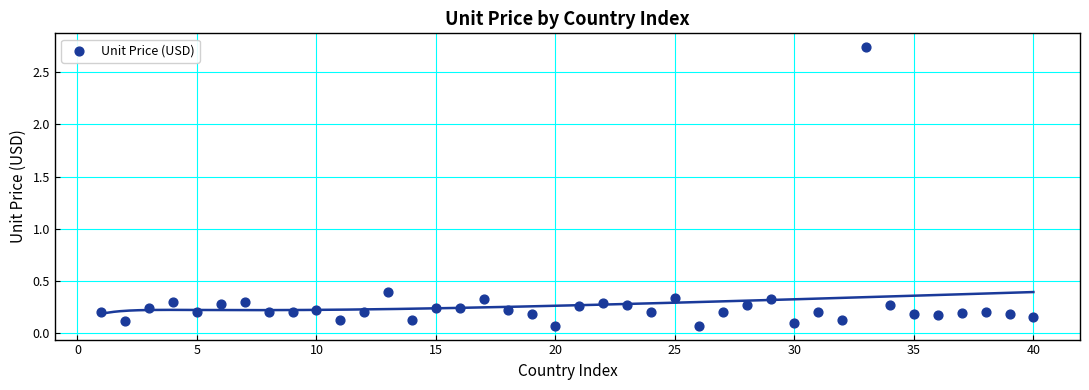

What is the range of X values (max minus min)?

39.0